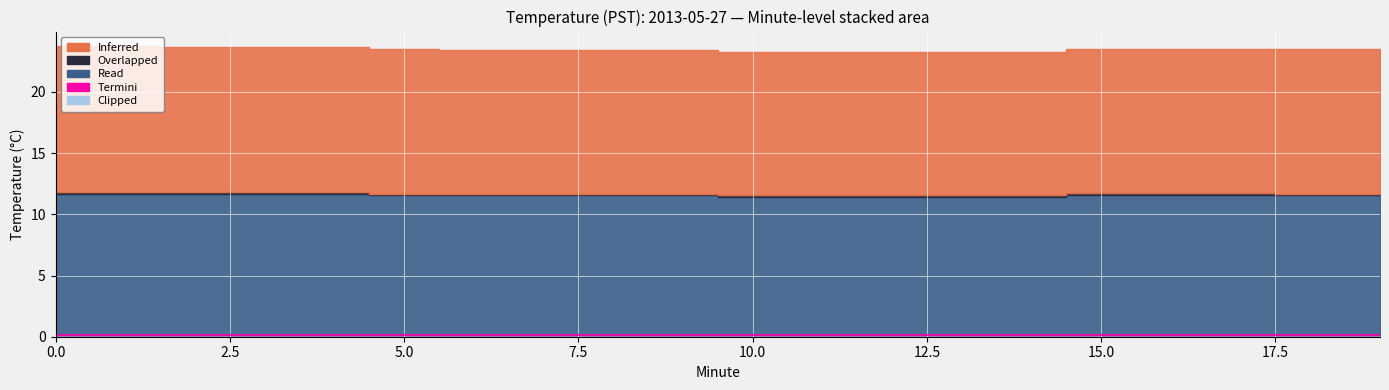

Rank the series at 13 from lowest to highest value.

Termini, Clipped, Overlapped, Read, Inferred